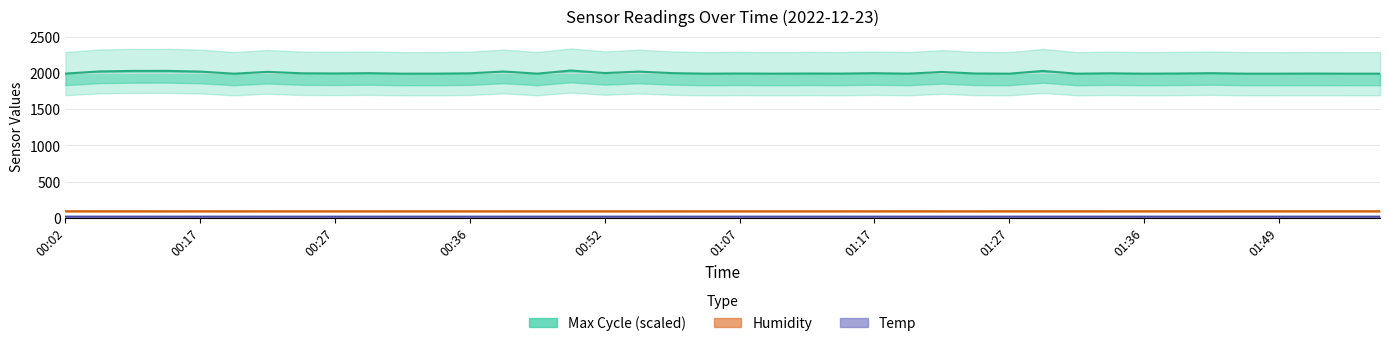

Where is Temp nearest to the value 16?

01:34